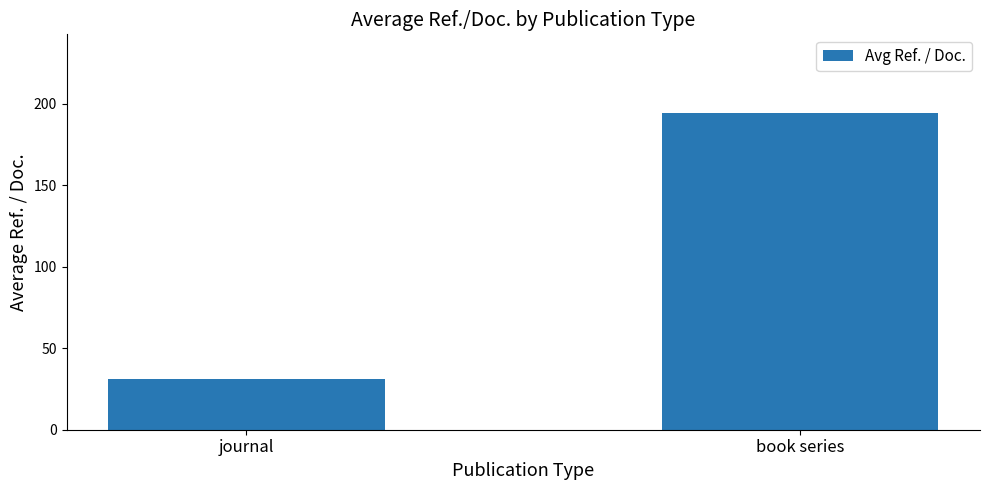

Where does the data first go above 194?

book series